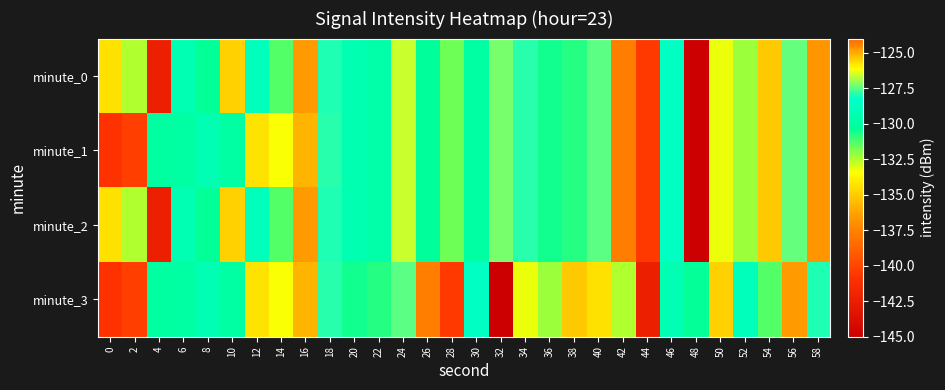

Which label corresponds to the smallest value in the chart?

48